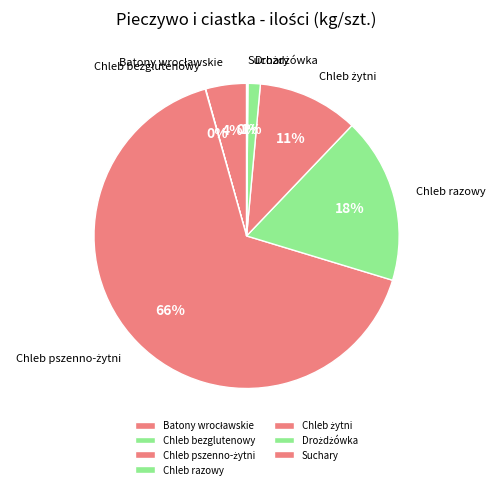

To the nearest percent, what percentage of the pie is Chleb razowy?

18%